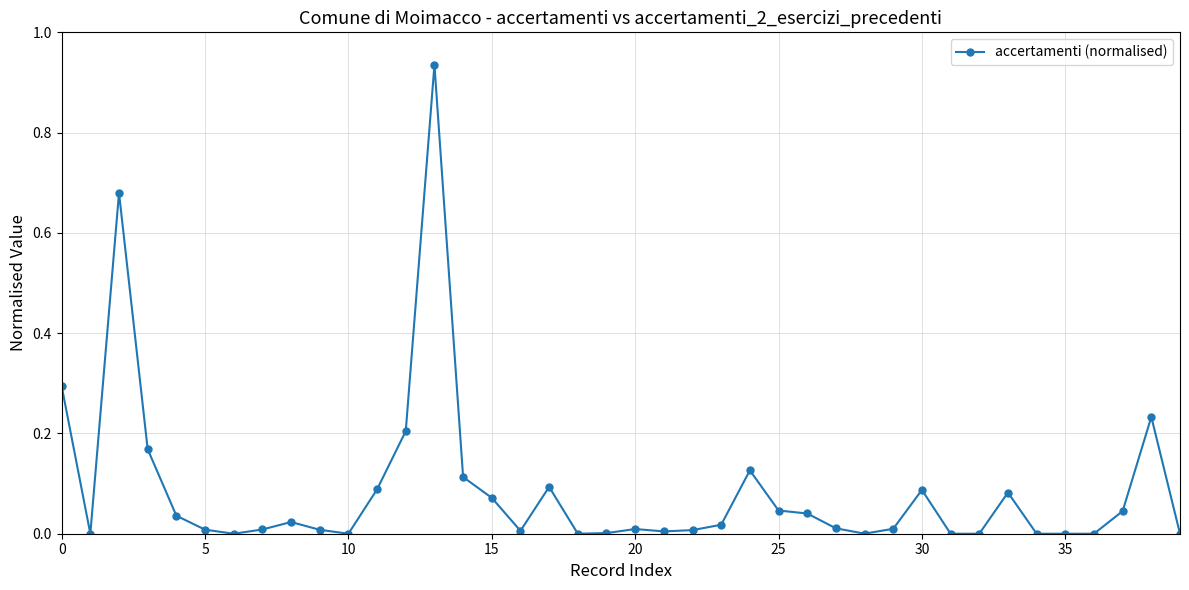

What is the sum of all values?

3.5